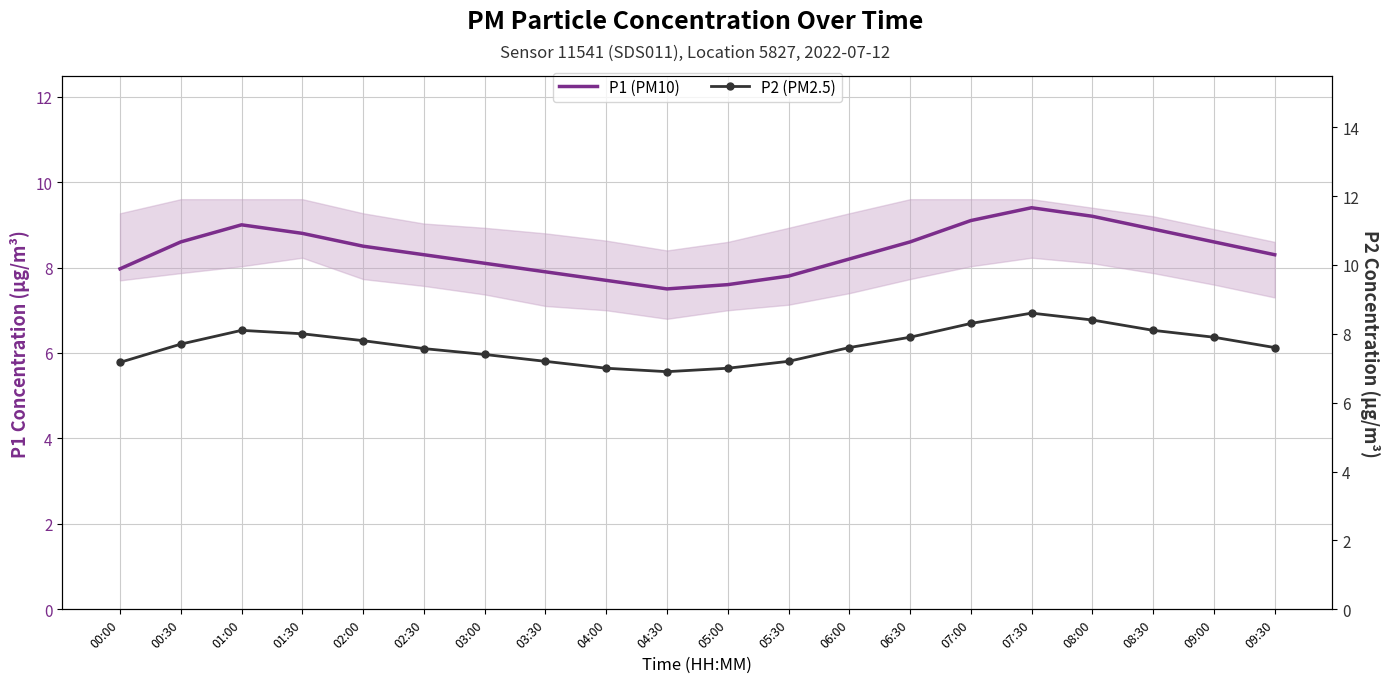

Count the number of data series in this chart.

2